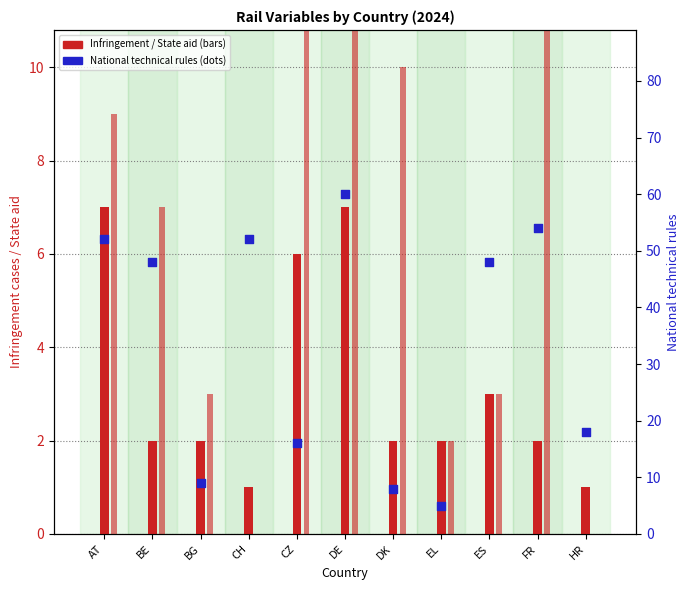

Is the value of National technical rules at EL greater than the value of State aid notifications to the EC at CZ?

No